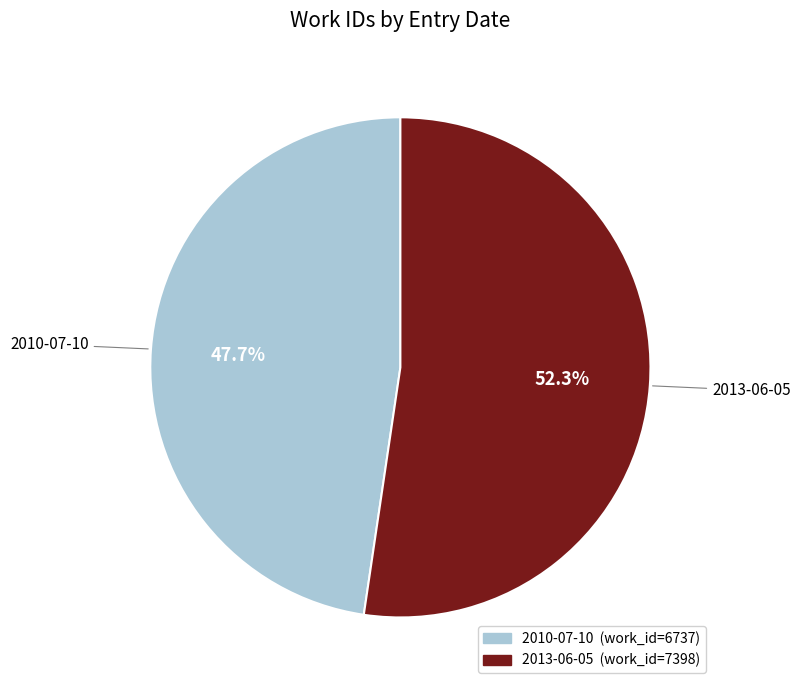

True or false: 2013-06-05 accounts for 52% of the total.

True